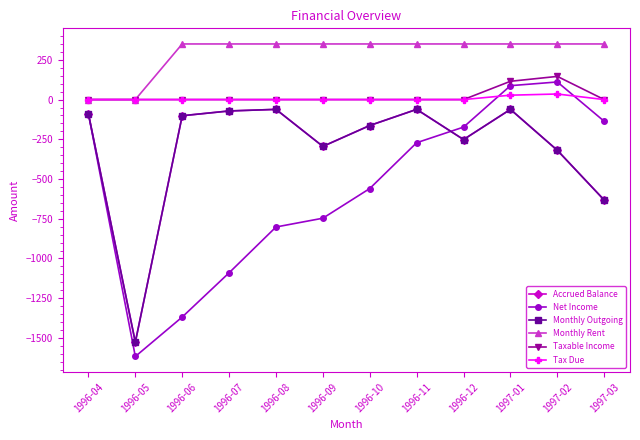

Between 1996-12 and 1996-06, which is larger?

1996-06